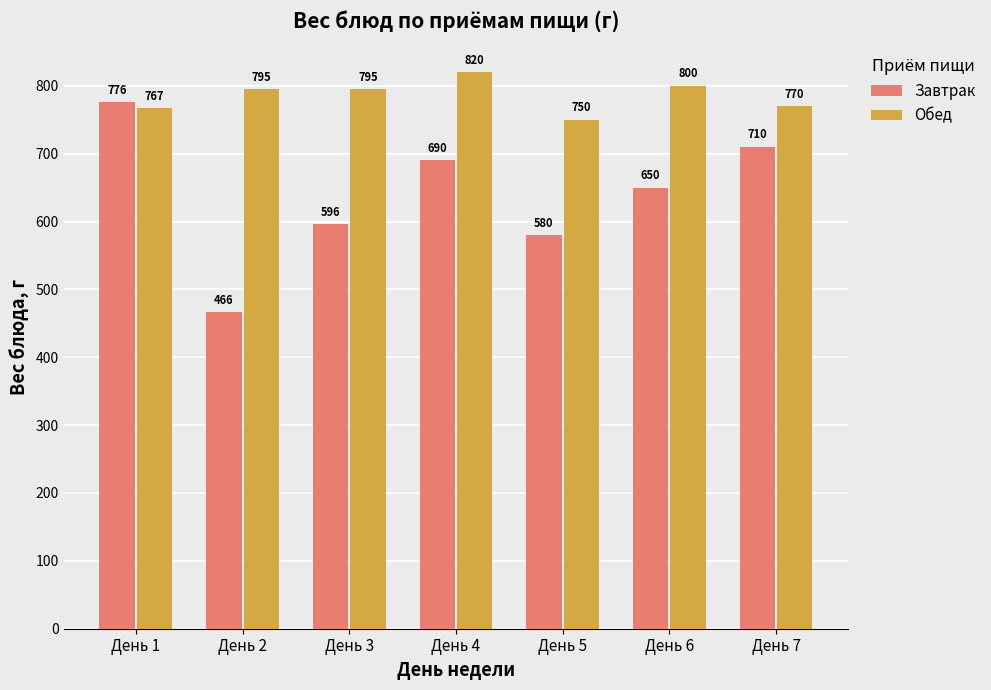

What is the difference between the maximum and minimum values in the Обед series?

70